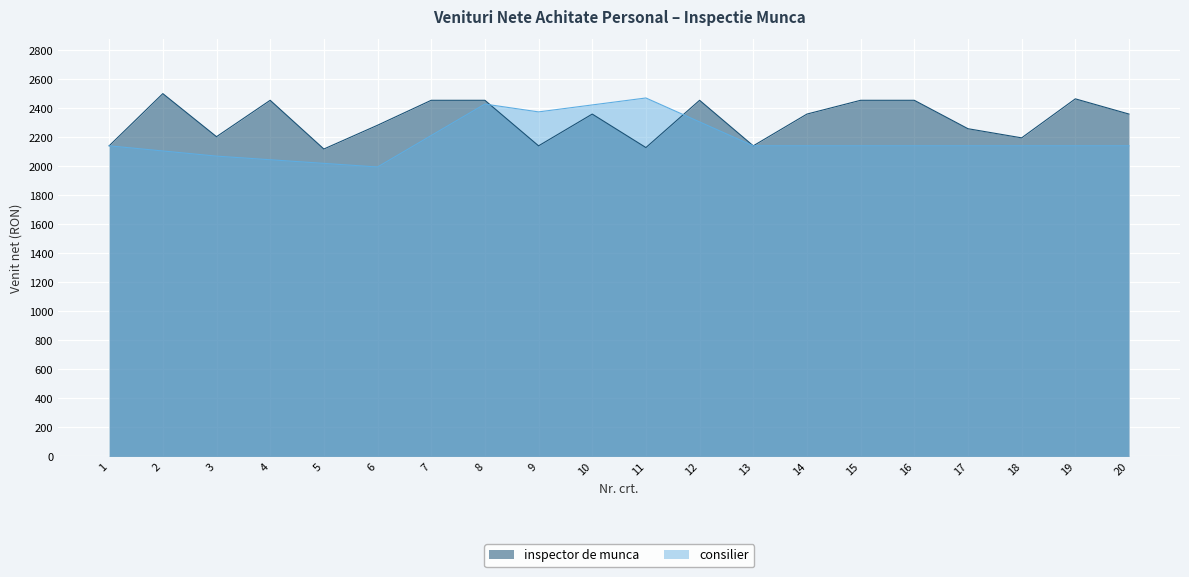

List the labels in order of value, smallest first.

5, 11, 1, 9, 13, 18, 3, 17, 6, 10, 14, 20, 4, 7, 8, 12, 15, 16, 19, 2